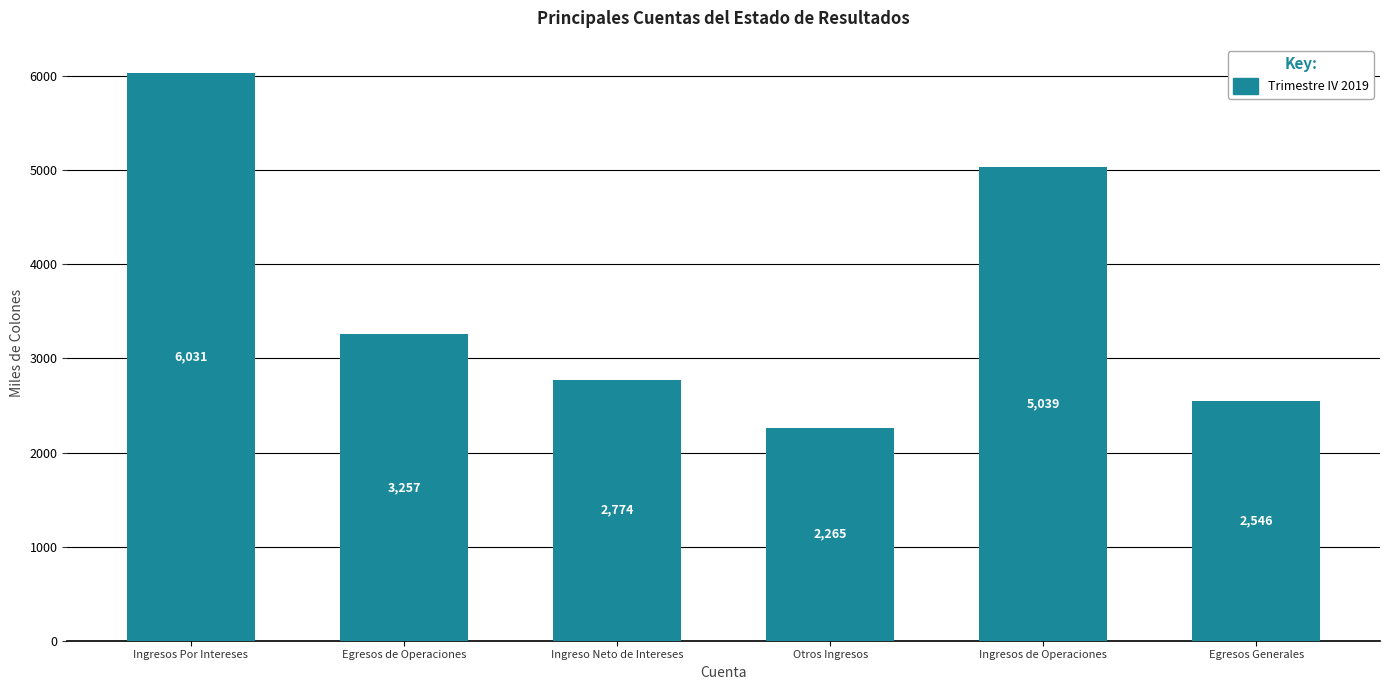

What is the change in value from Egresos de Operaciones to Egresos Generales?

-710.6